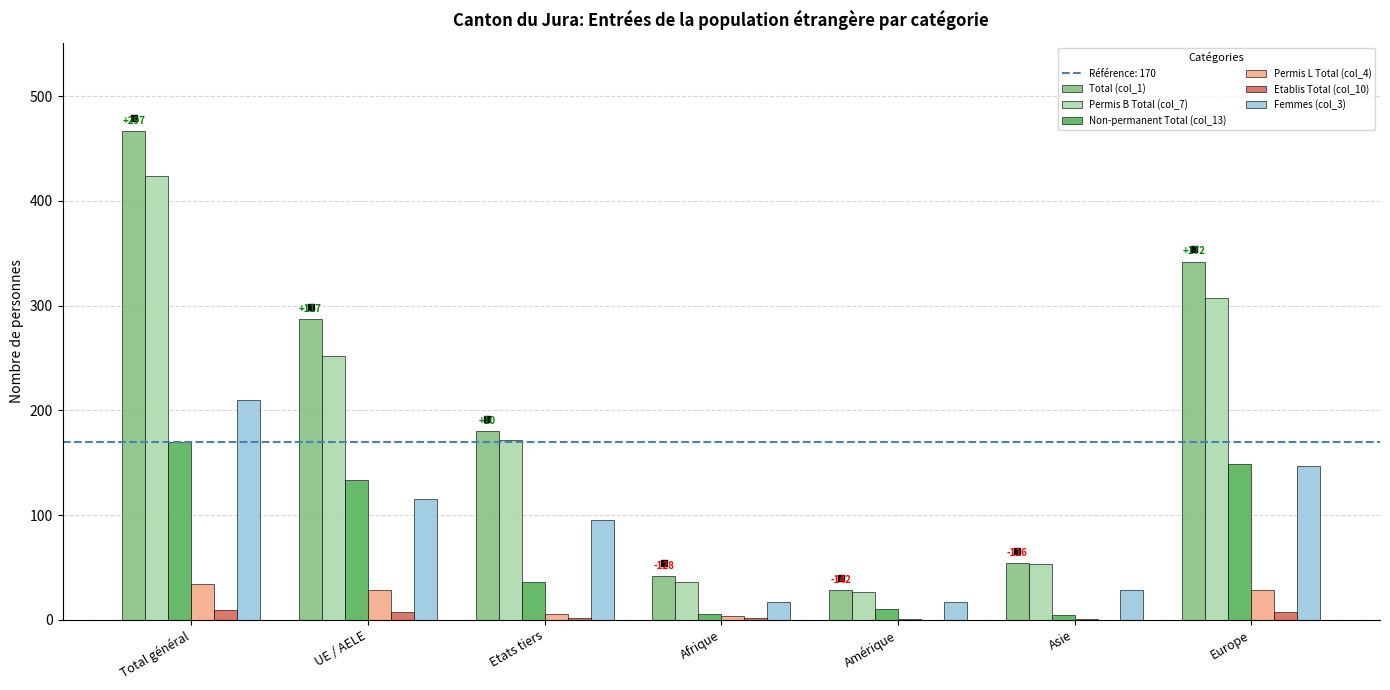

How many categories are shown in the chart?

7